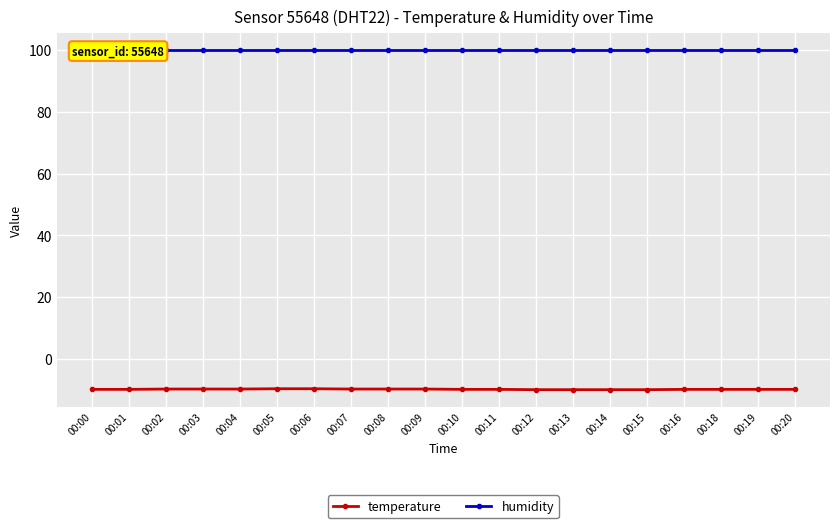

At how many categories does at least one series exceed -5?

20